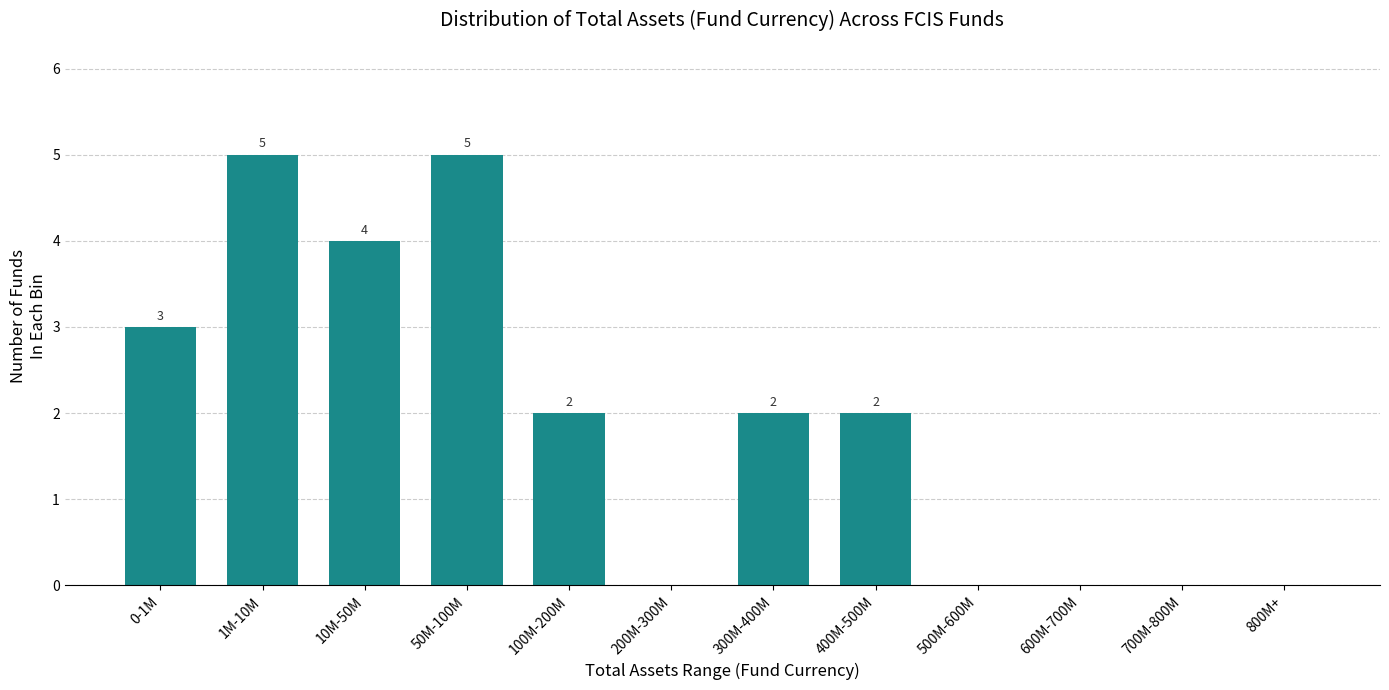

Reading left to right, extract all data points from this chart.

0-1M=3	1M-10M=5	10M-50M=4	50M-100M=5	100M-200M=2	200M-300M=0	300M-400M=2	400M-500M=2	500M-600M=0	600M-700M=0	700M-800M=0	800M+=0